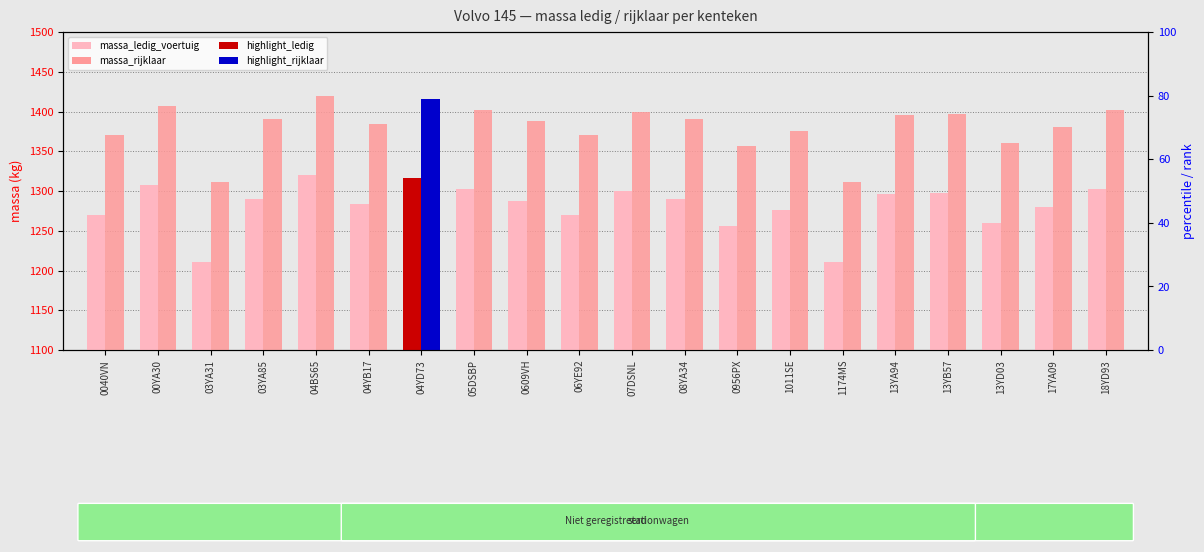

What is the total value across all series at 06YE92?

2640